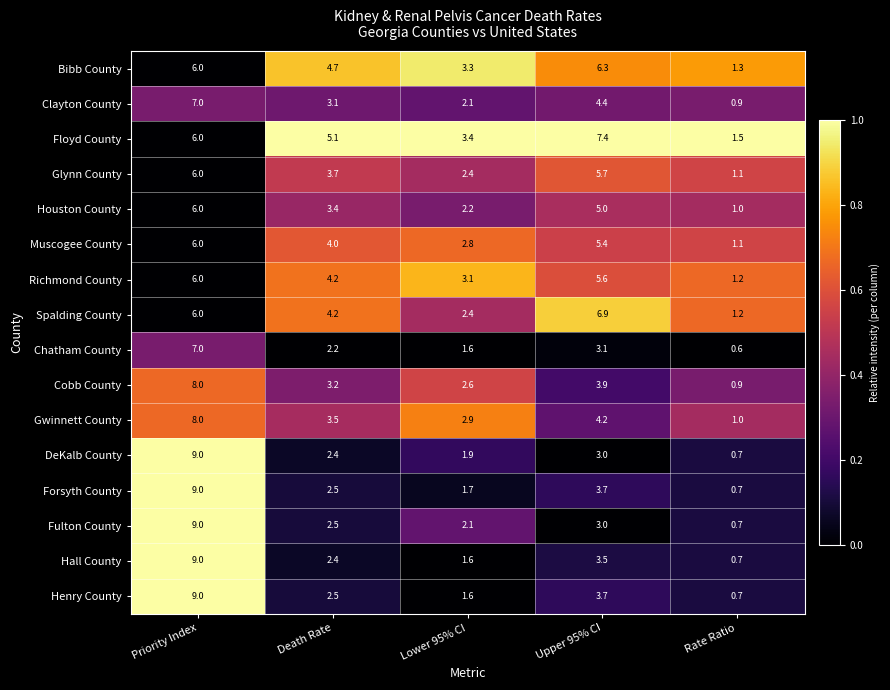

What is the difference between the highest and lowest values at Lower 95% CI?

1.8